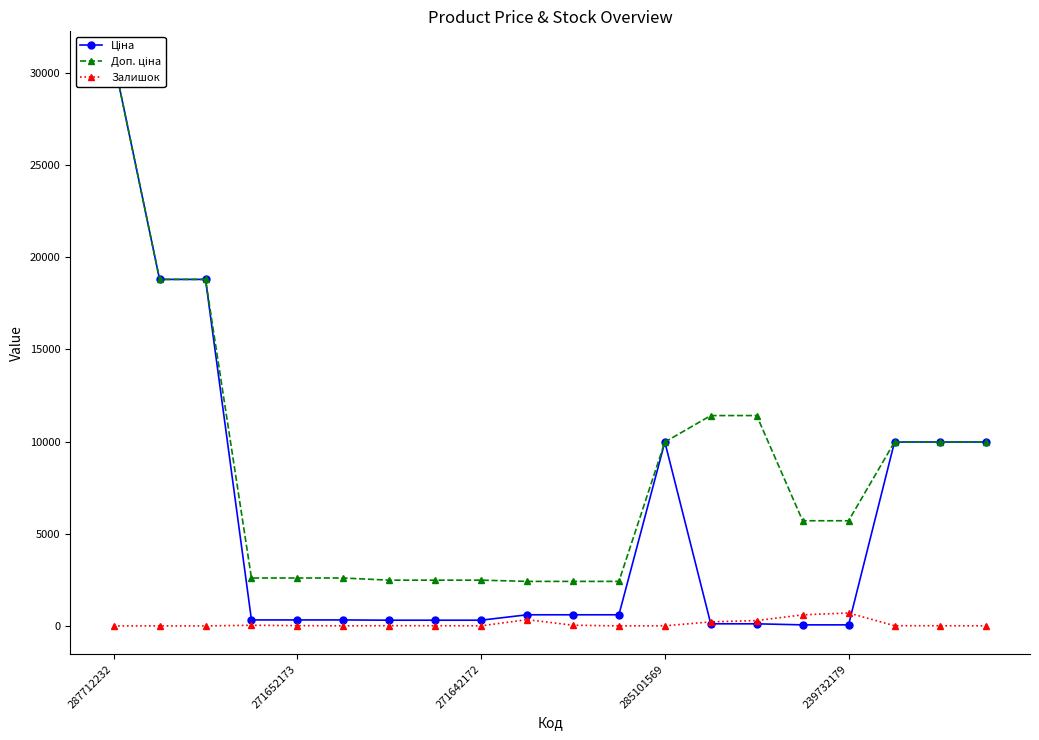

Which series has the largest total across all categories?

Доп. ціна